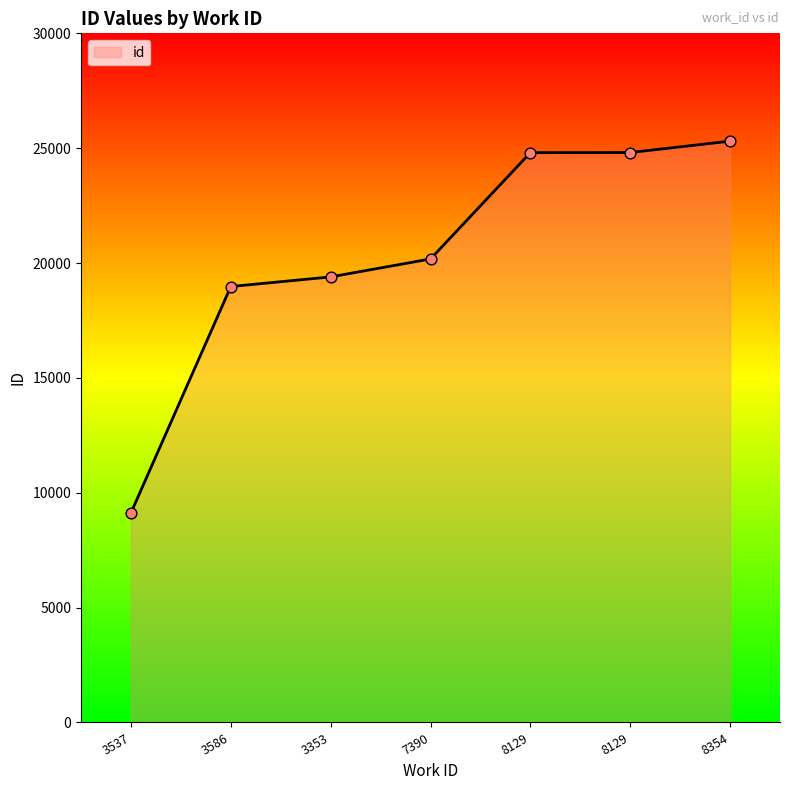

Between 8129 and 8129, which is larger?

8129